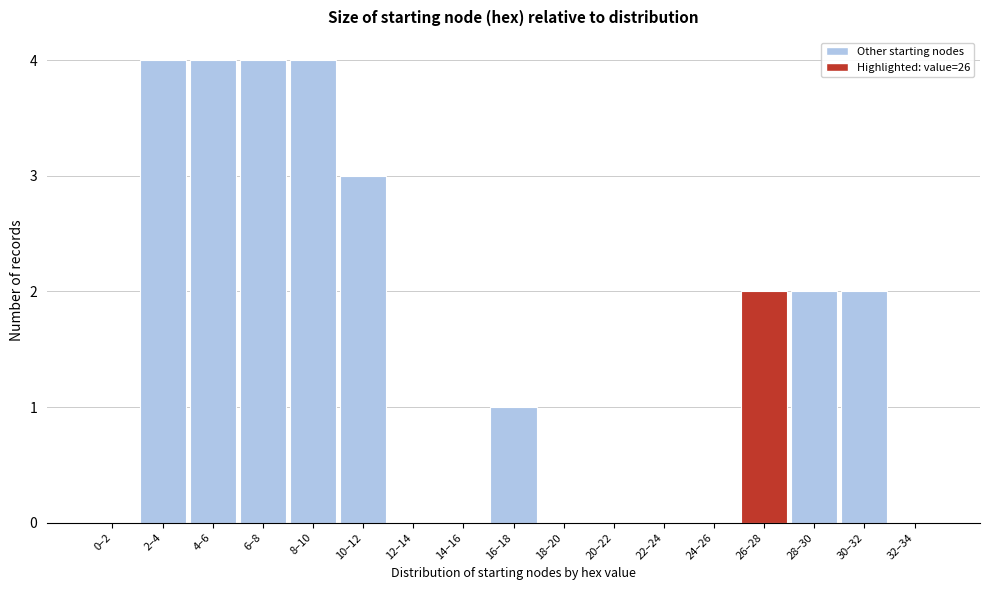

Reading left to right, list all the values displayed in this chart.

0–2=0	2–4=4	4–6=4	6–8=4	8–10=4	10–12=3	12–14=0	14–16=0	16–18=1	18–20=0	20–22=0	22–24=0	24–26=0	26–28=2	28–30=2	30–32=2	32–34=0